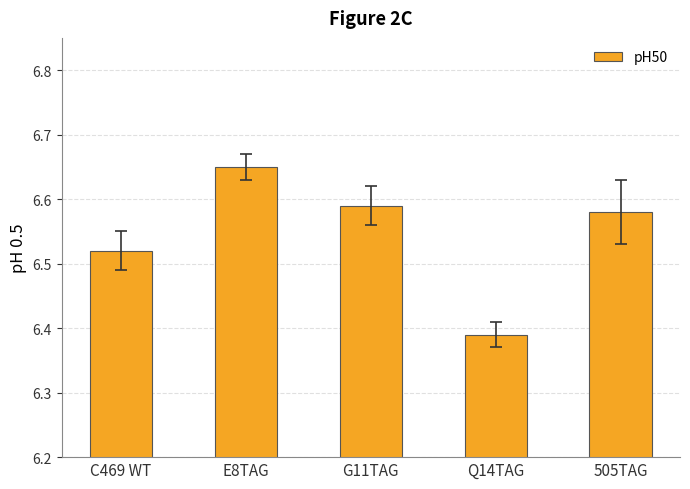

What is the sum of all values?

32.7